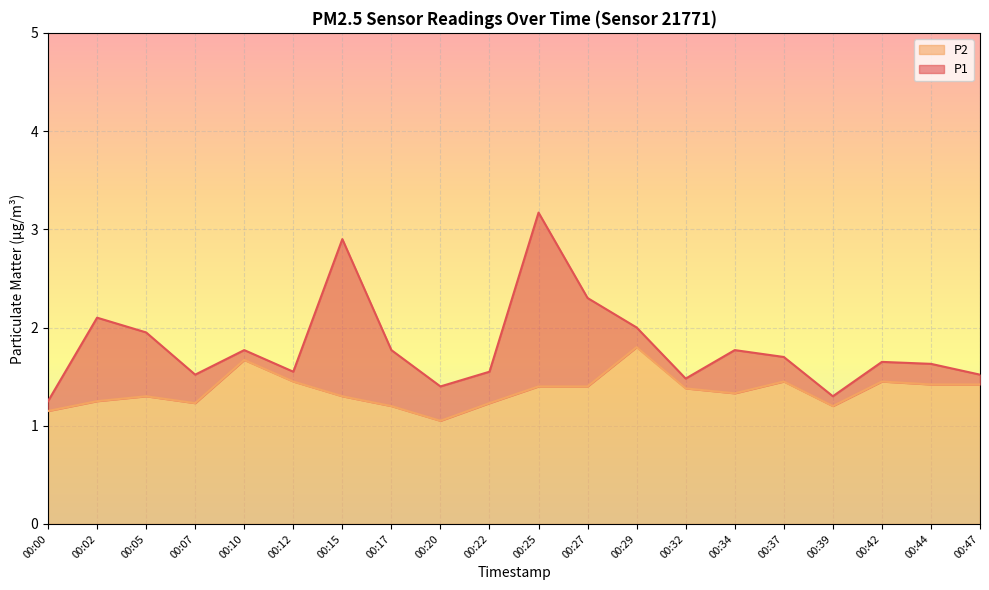

At which category does P1 reach its first local peak?

00:02